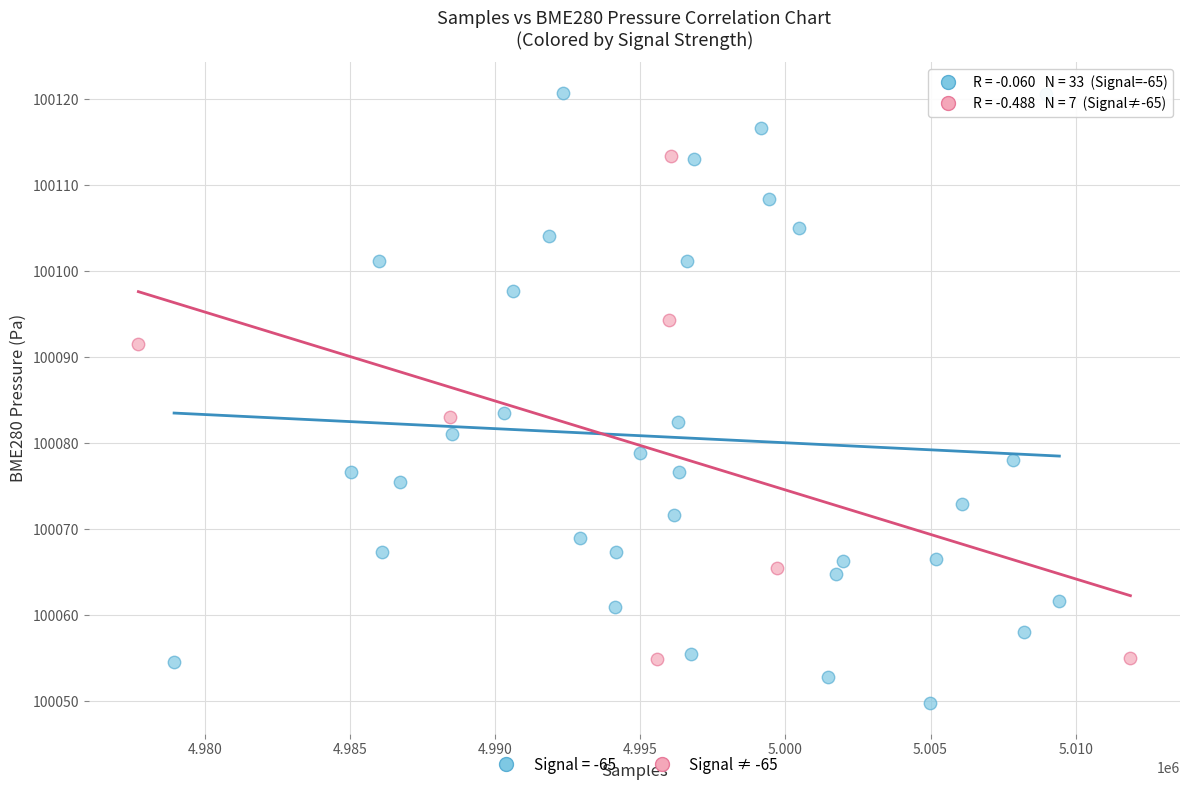

Which series reaches the minimum Y coordinate?

Signal = -65